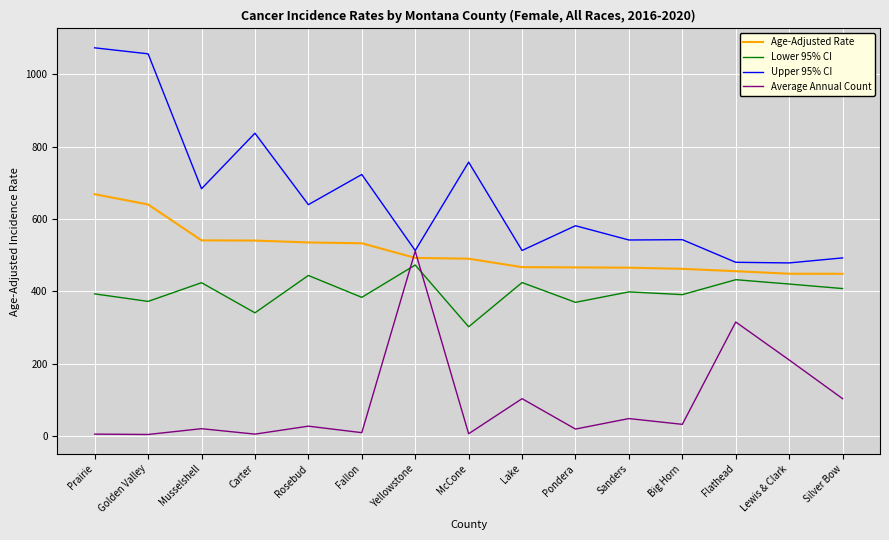

What is the difference between the maximum and minimum values in the Upper 95% CI series?

594.8